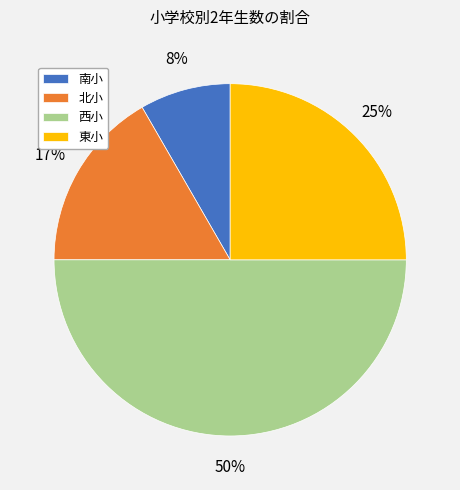

Does 北小 account for over 50% of the chart?

No